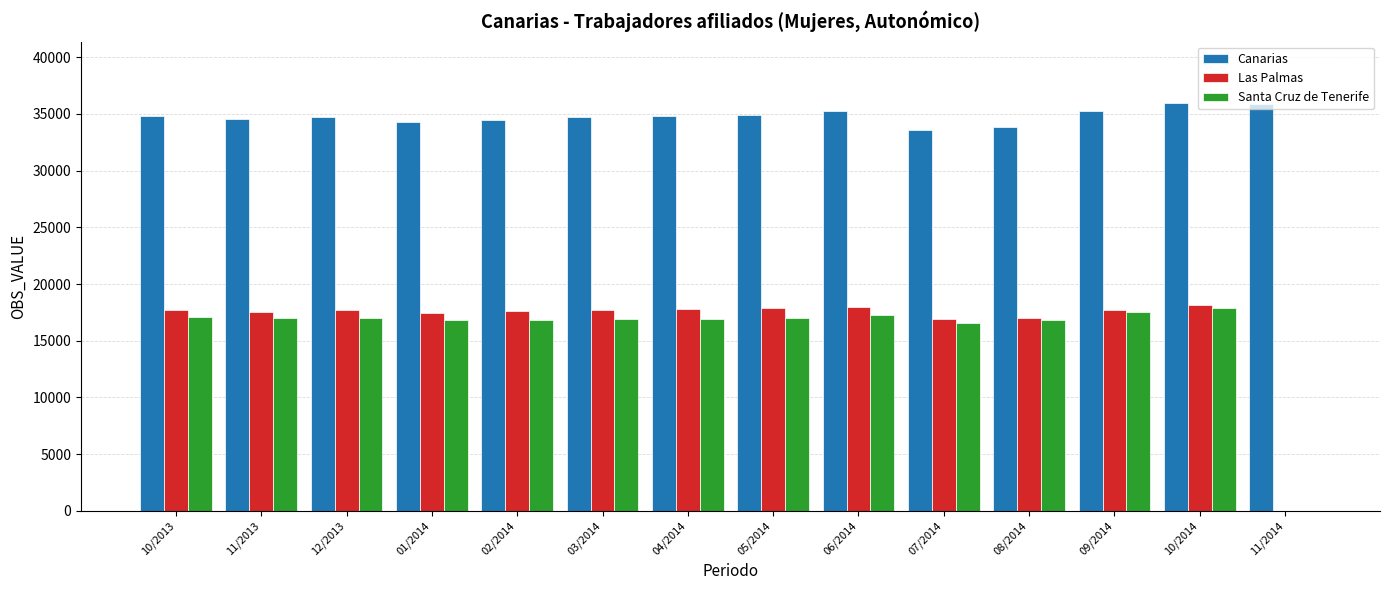

How many data points in Canarias are above 34778?

7